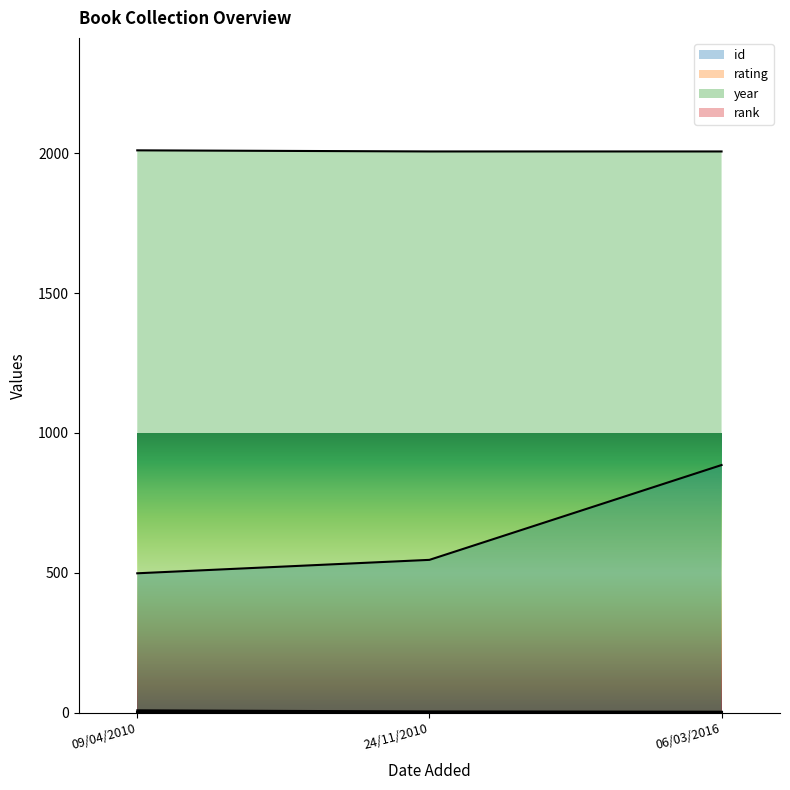

The value of year at 06/03/2016 is 2006. True or false?

True